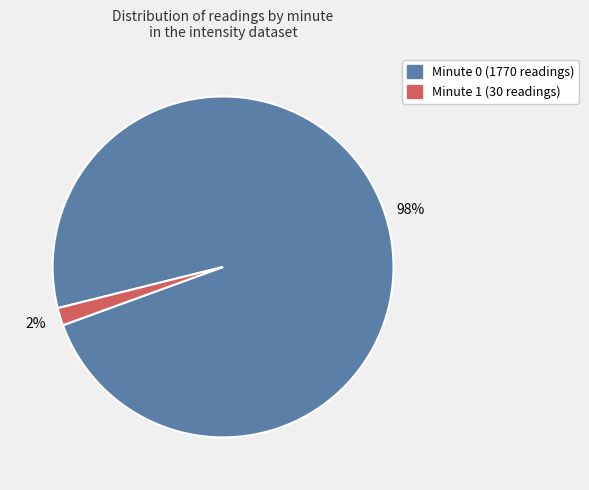

Is there a majority slice in this chart?

Yes